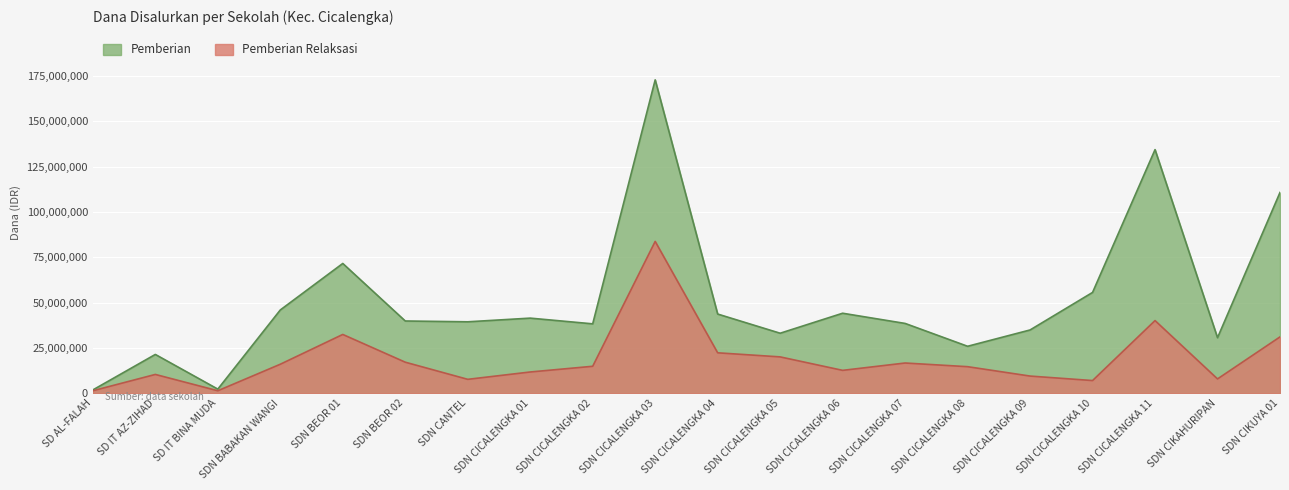

What is the change in value from SD IT AZ-ZIHAD to SDN BEOR 01?

+22050000